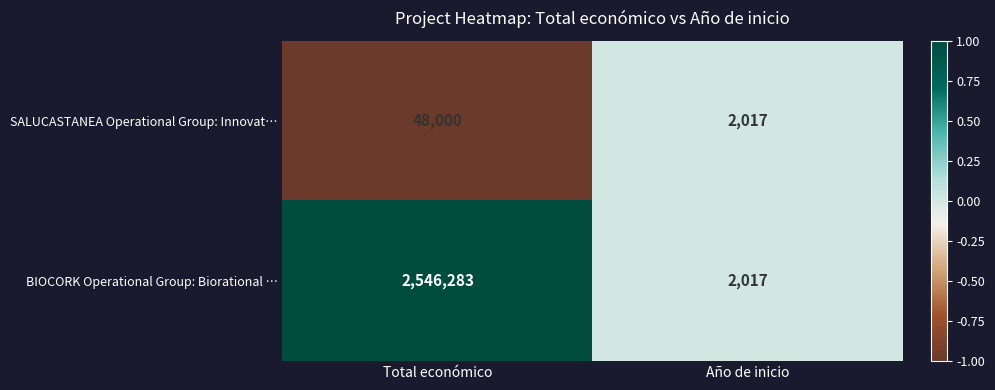

The SALUCASTANEA Operational Group: Innovat… series shows 3541 at Año de inicio. True or false?

False